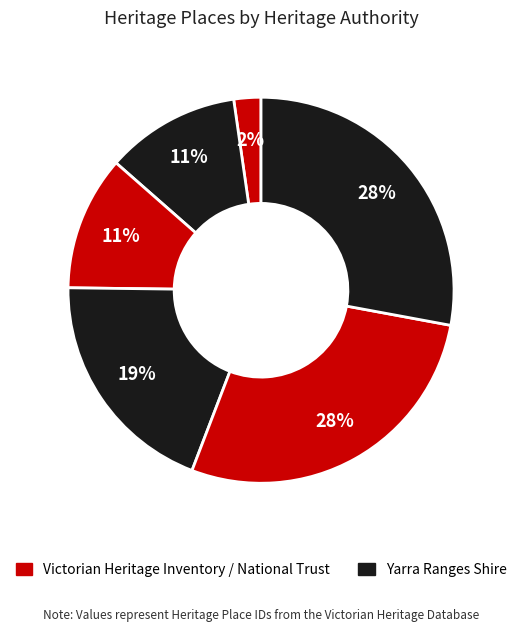

How many slices are in this pie chart?

6